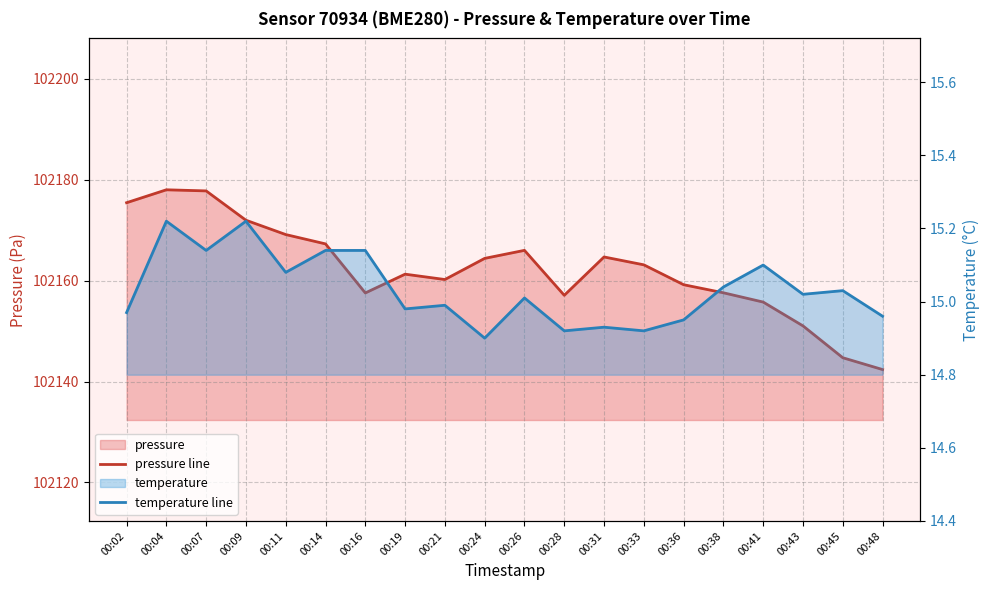

How many distinct data groups are displayed?

2